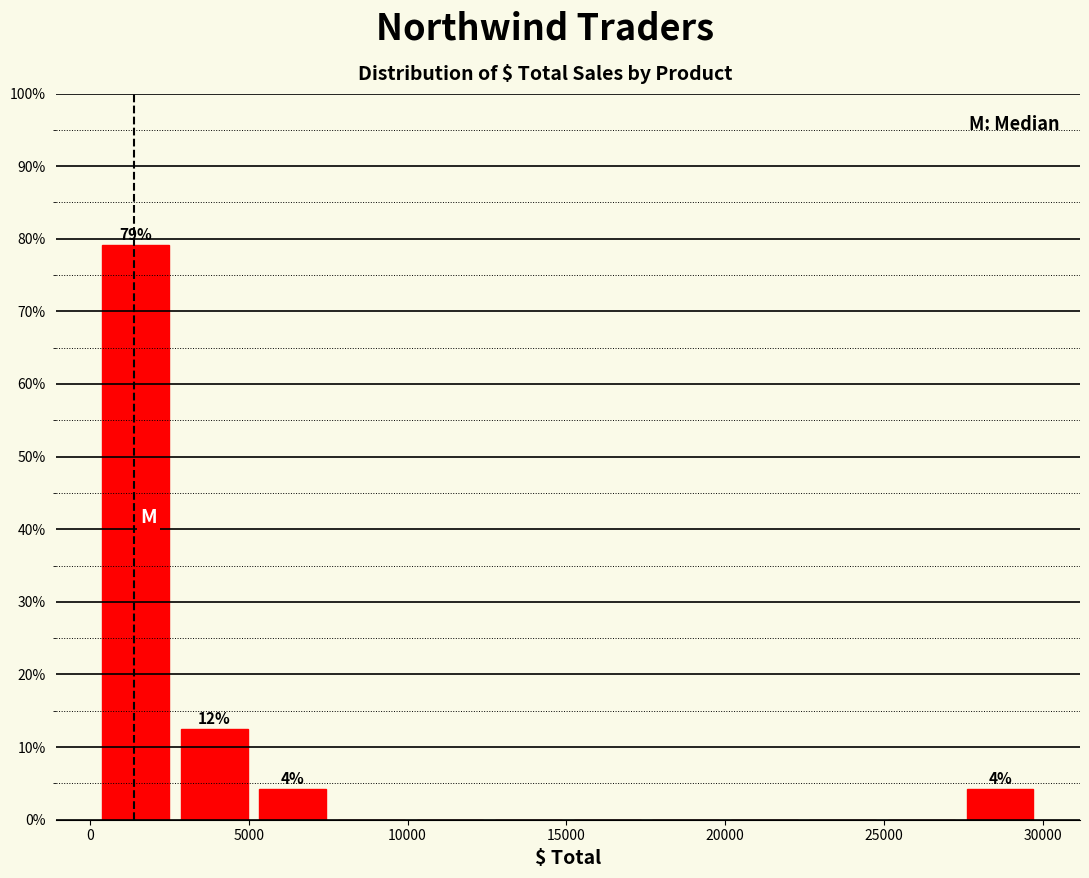

Which range on the x-axis has the tallest bar?

0 to 2500